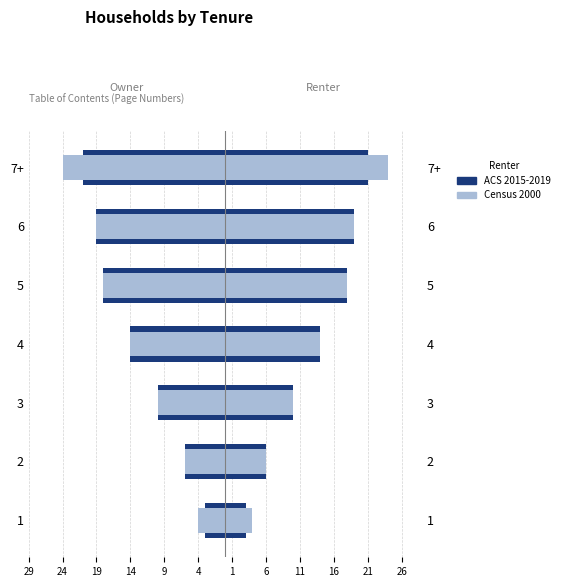

What is the sum of all ACS 2015-2019 values?

-91